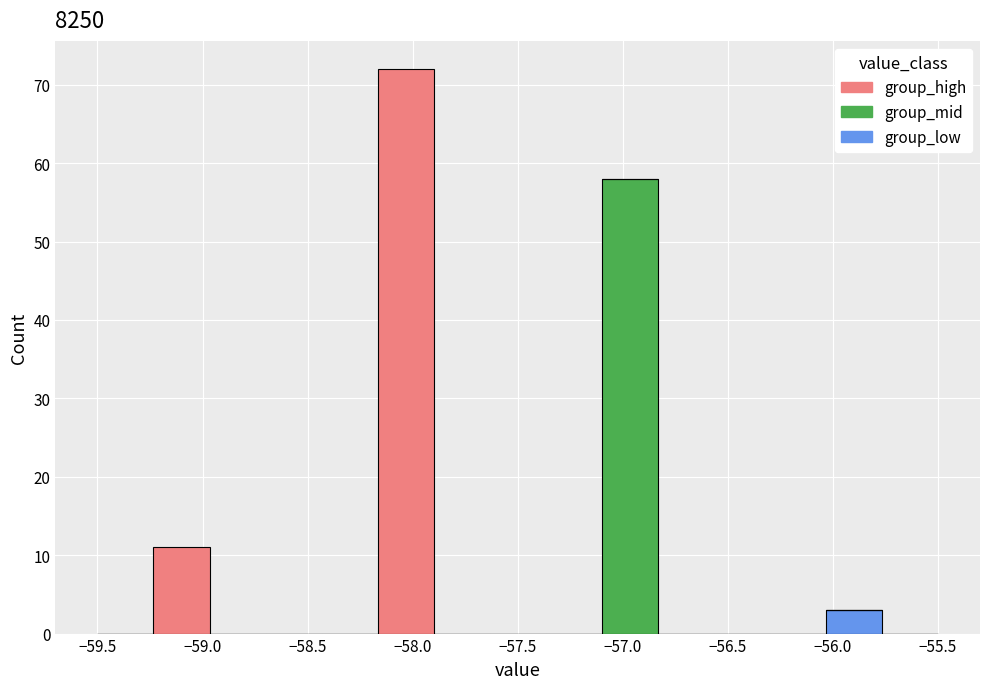

Reading left to right, list every stacked bar in this chart as the range it spans on the x-axis followed by its total height. Neither the bar edges nor the heights are printed on the chart, so give them approximately, as read against the axes.

-59.50 to -59.25: 0
-59.25 to -58.95: 11
-58.95 to -58.70: 0
-58.70 to -58.45: 0
-58.45 to -58.15: 0
-58.15 to -57.90: 72
-57.90 to -57.65: 0
-57.65 to -57.35: 0
-57.35 to -57.10: 0
-57.10 to -56.85: 58
-56.85 to -56.55: 0
-56.55 to -56.30: 0
-56.30 to -56.05: 0
-56.05 to -55.75: 3
-55.75 to -55.50: 0